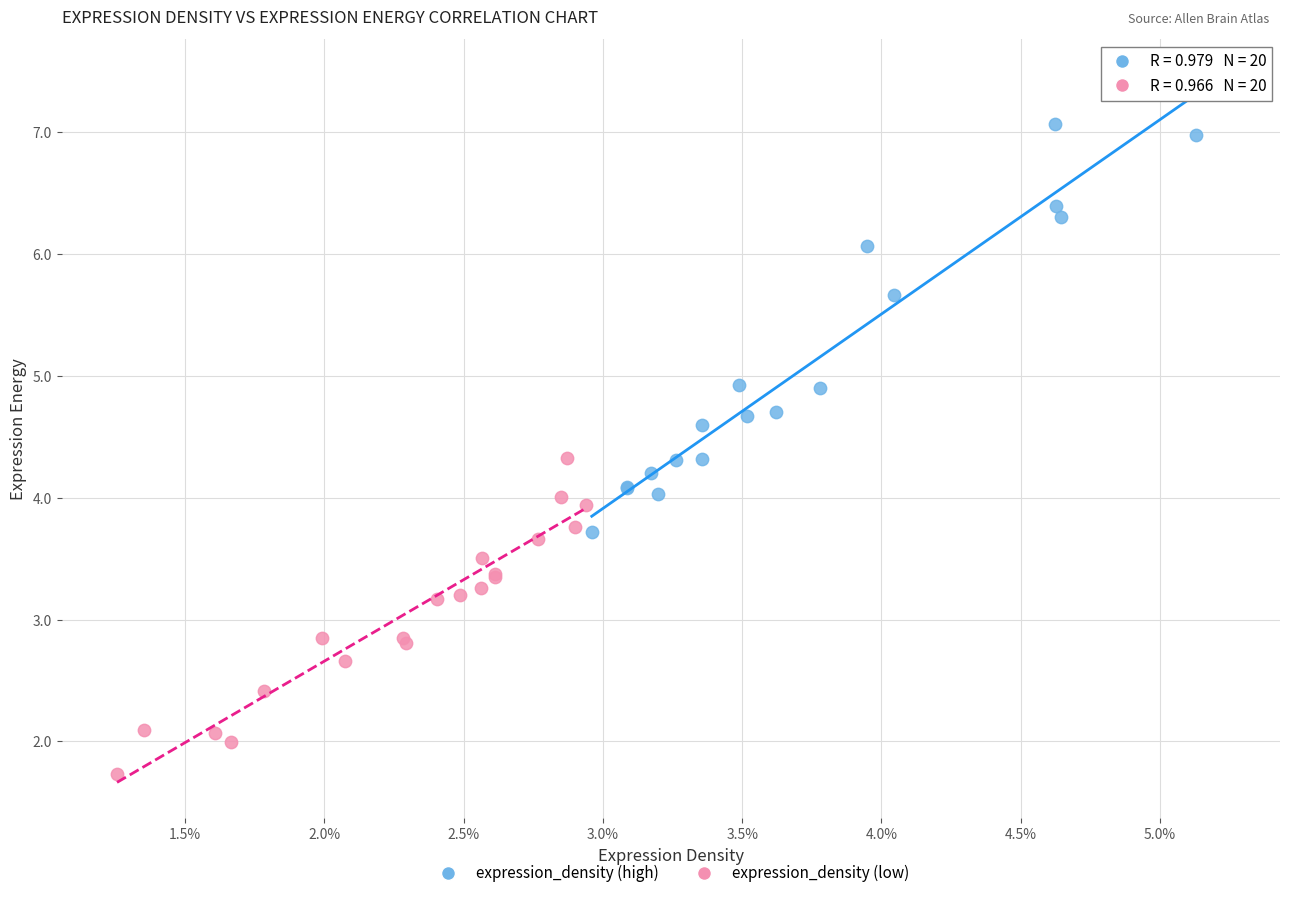

Which series contains the highest Y value?

expression_density (high)